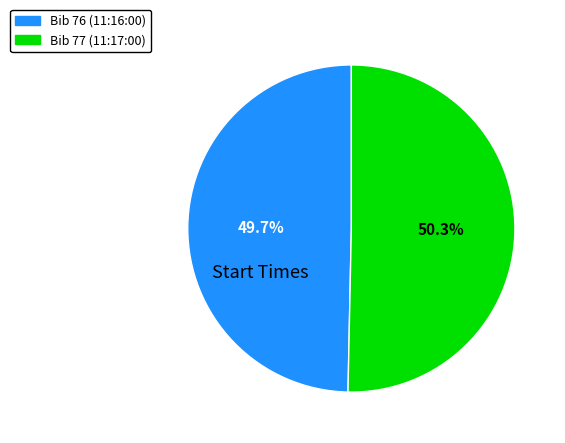

Does any single category account for the majority?

Yes